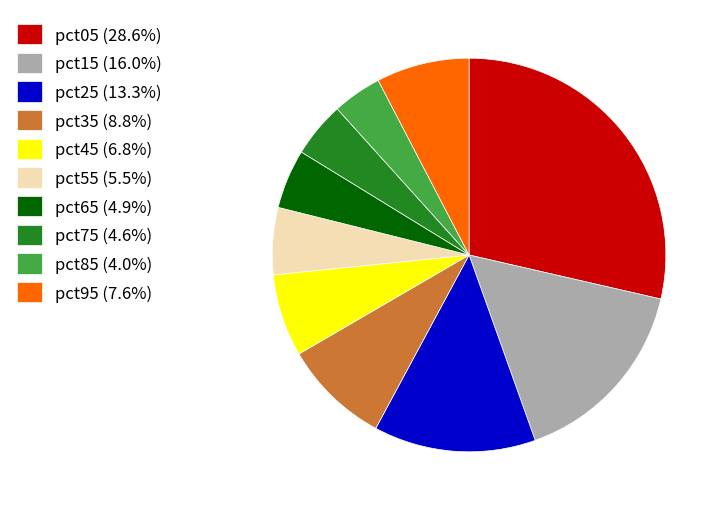

Combined, do pct45 (6.8%) and pct15 (16.0%) account for over 50%?

No